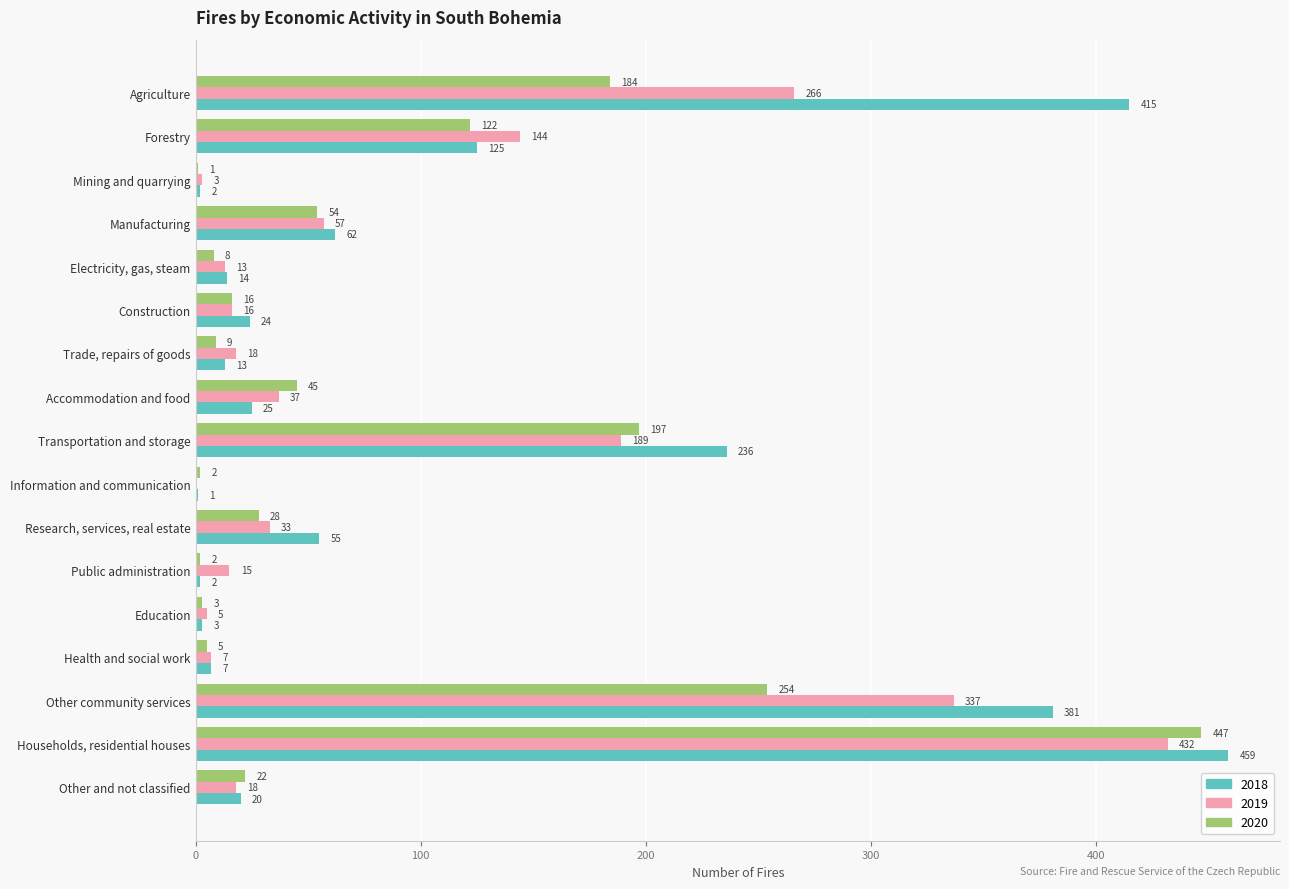

What are all the series names shown in the legend?

2018, 2019, 2020